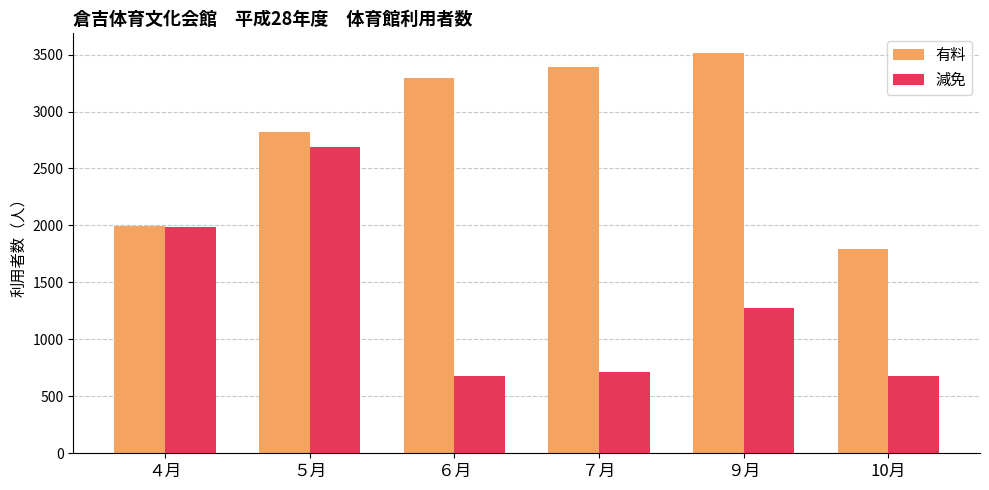

How many data points in 減免 are less than 1278?

3